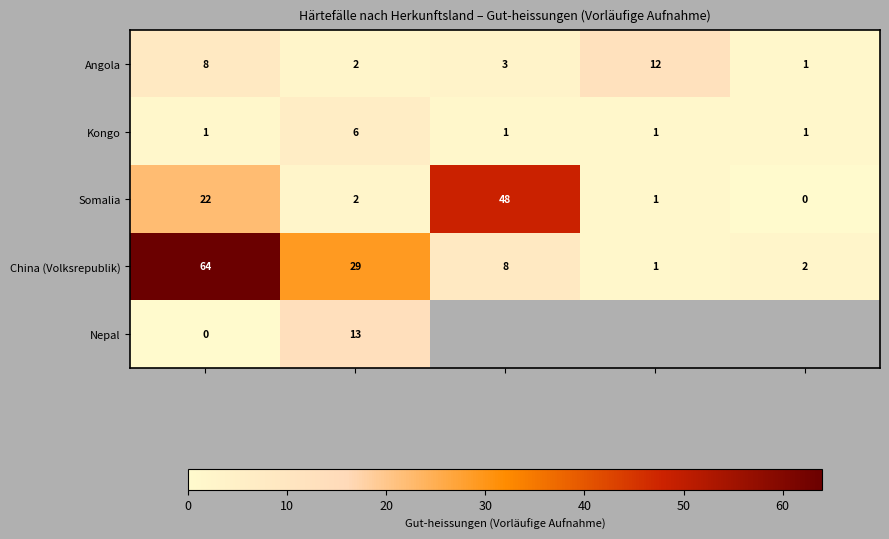

What is the highest value of the China (Volksrepublik) series?

64